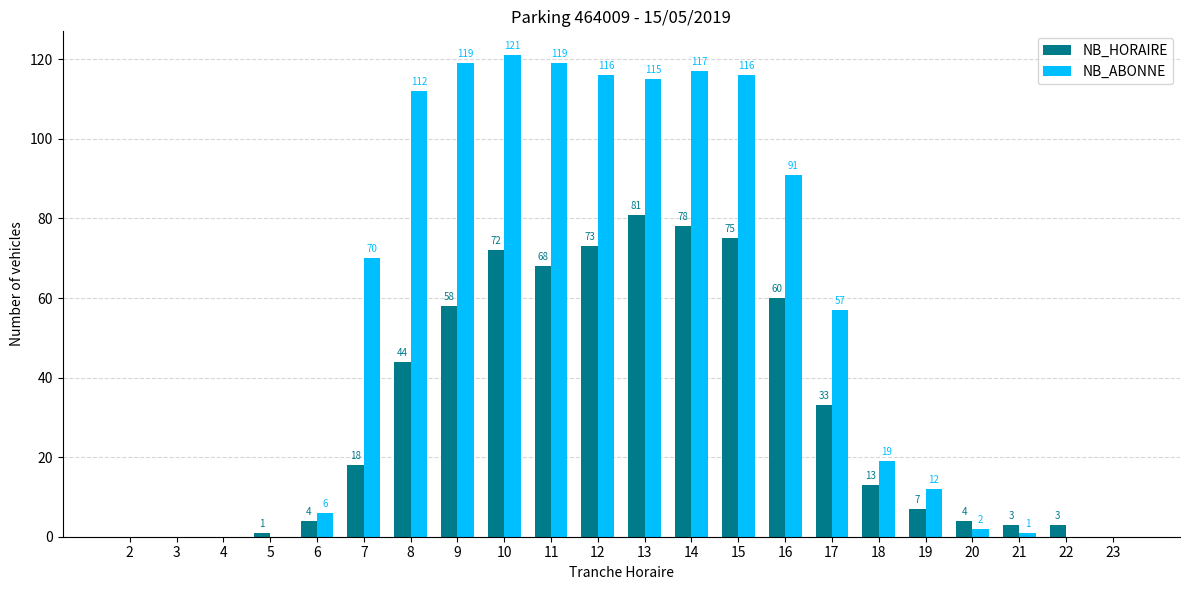

Are the bars horizontal?

No